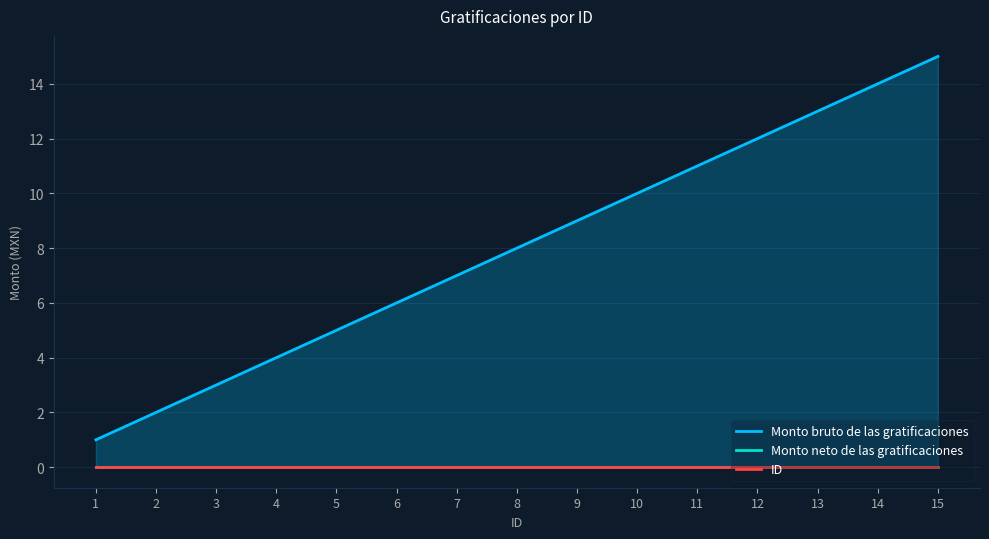

At which label is Monto neto de las gratificaciones closest to 0?

1